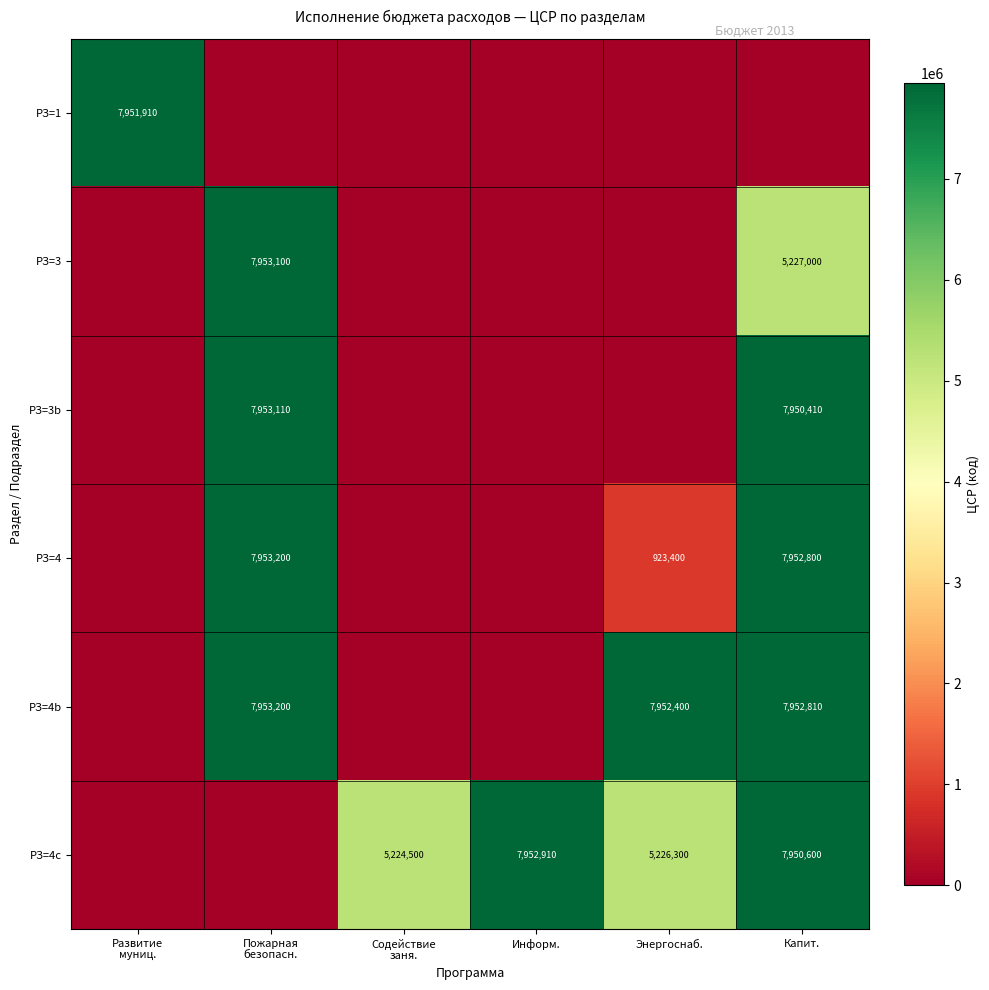

Is it true that РЗ=4b equals 7952400 at Энергоснаб.?

True